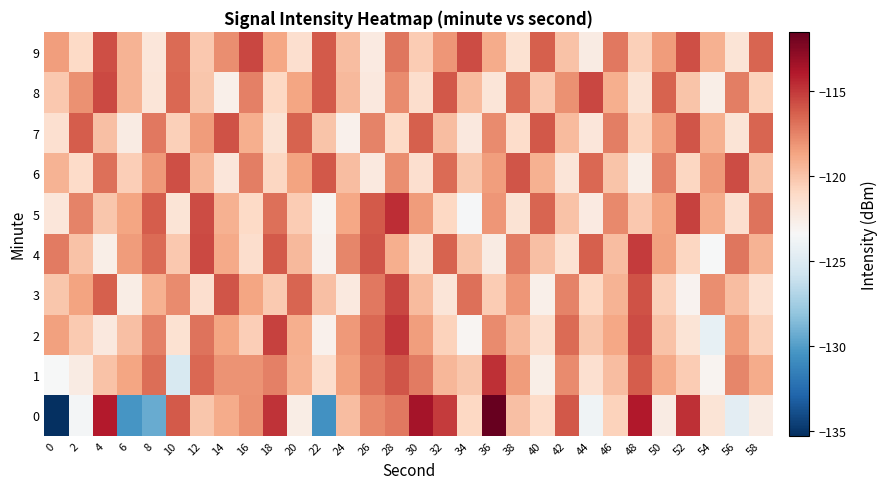

At which category does the chart reach its peak across all series?

36